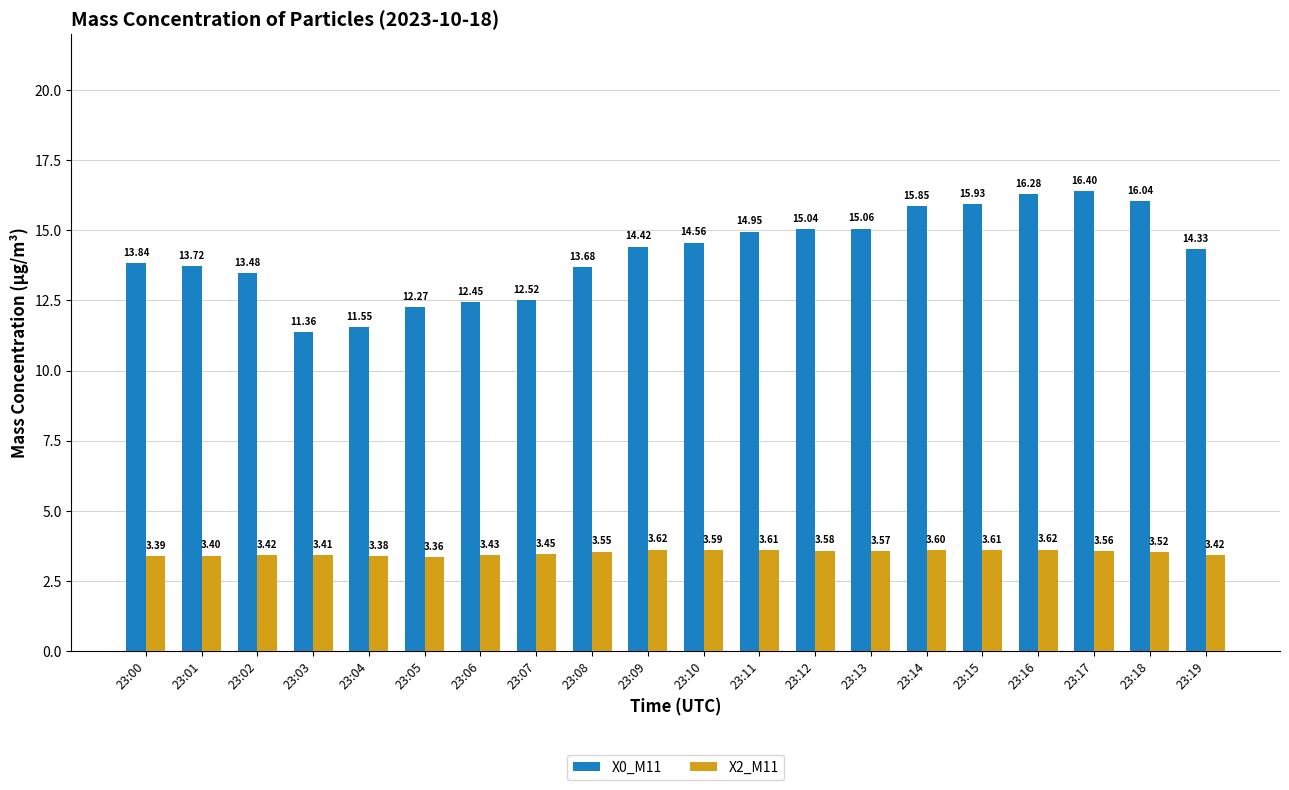

How many series are shown in this chart?

2